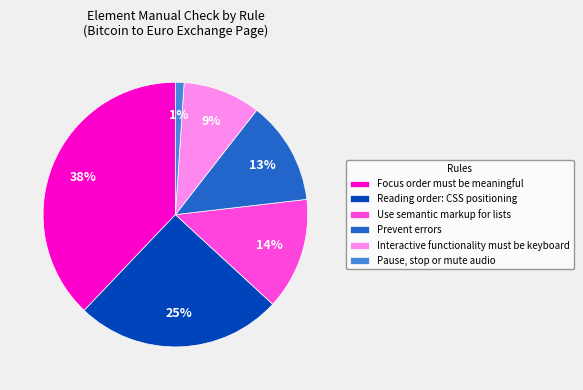

How many segments does this pie chart have?

6